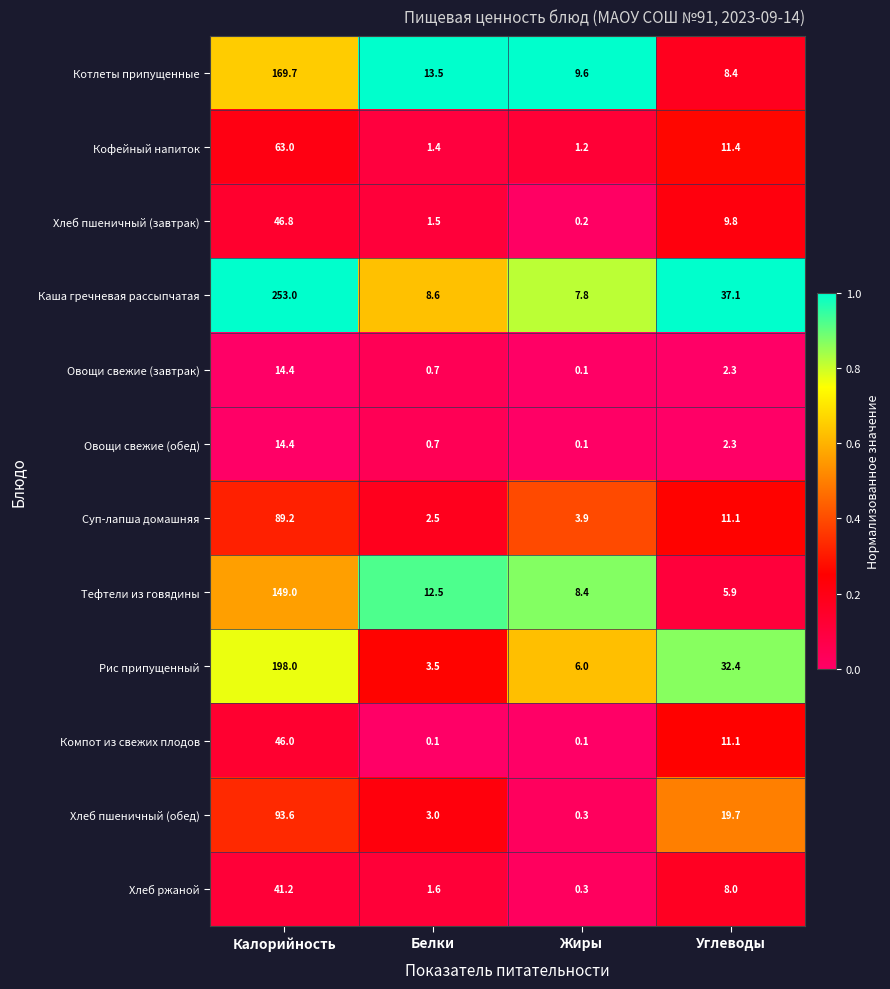

List the labels in order of Овощи свежие (завтрак) value, largest first.

Калорийность, Углеводы, Белки, Жиры